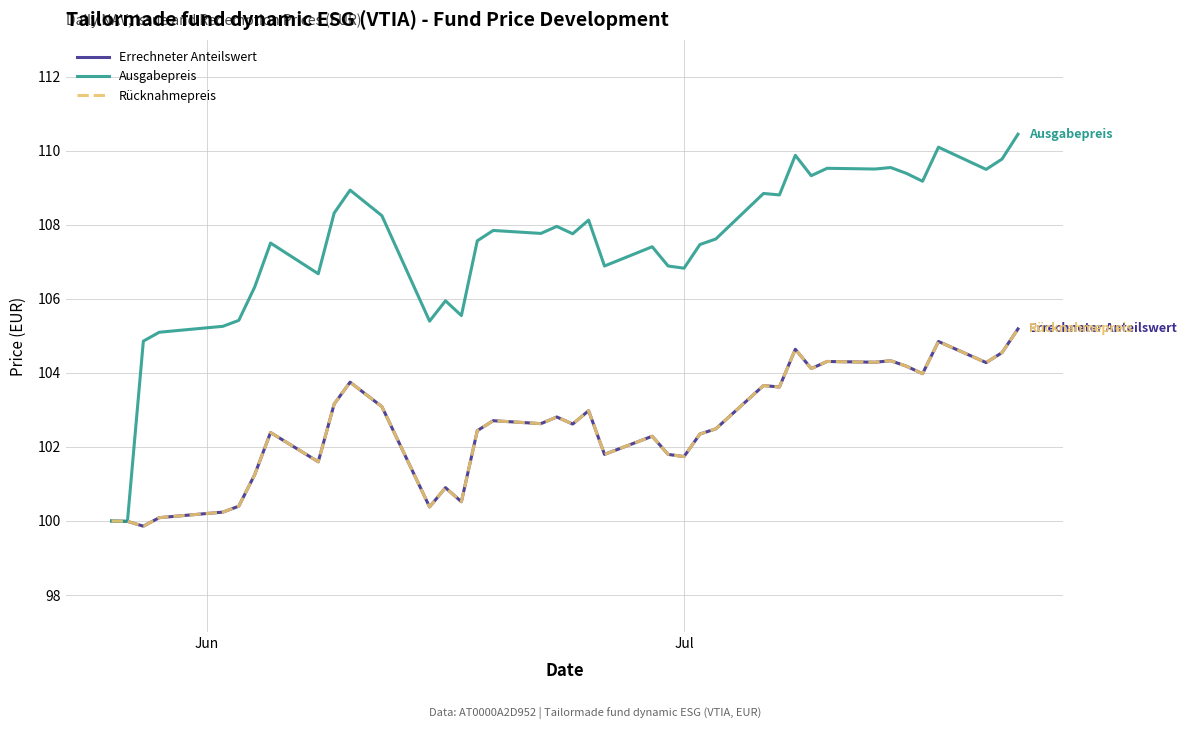

Is this an area chart (filled region under the line)?

No